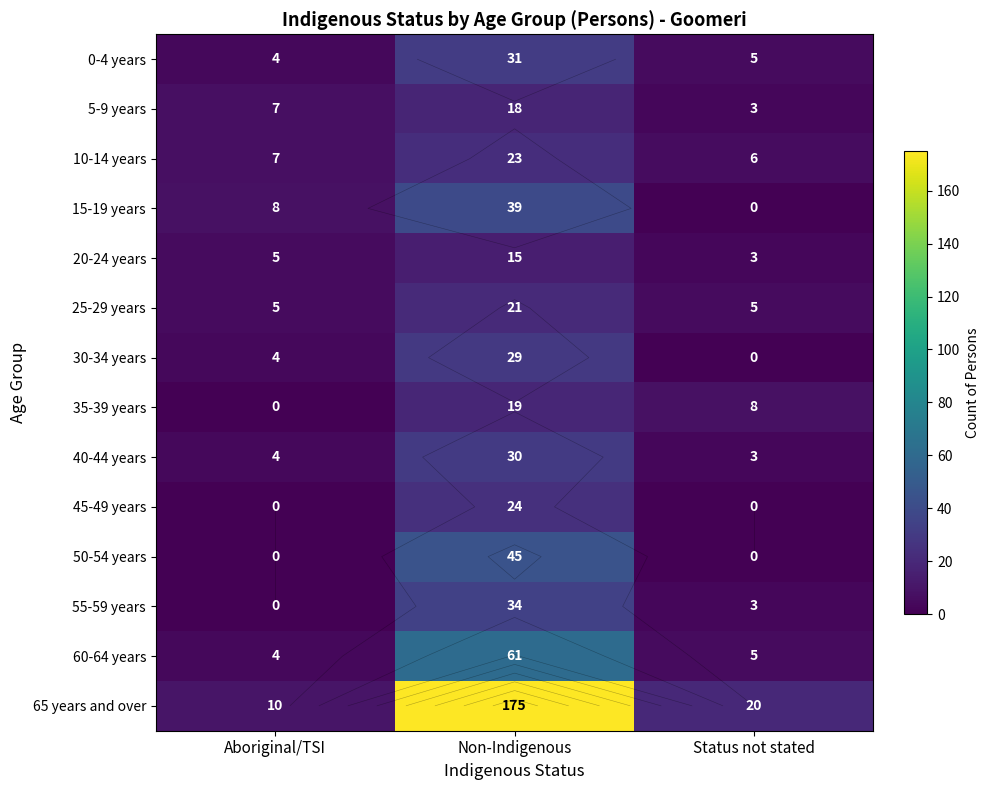

The 50-54 years series shows 19 at Aboriginal/TSI. True or false?

False